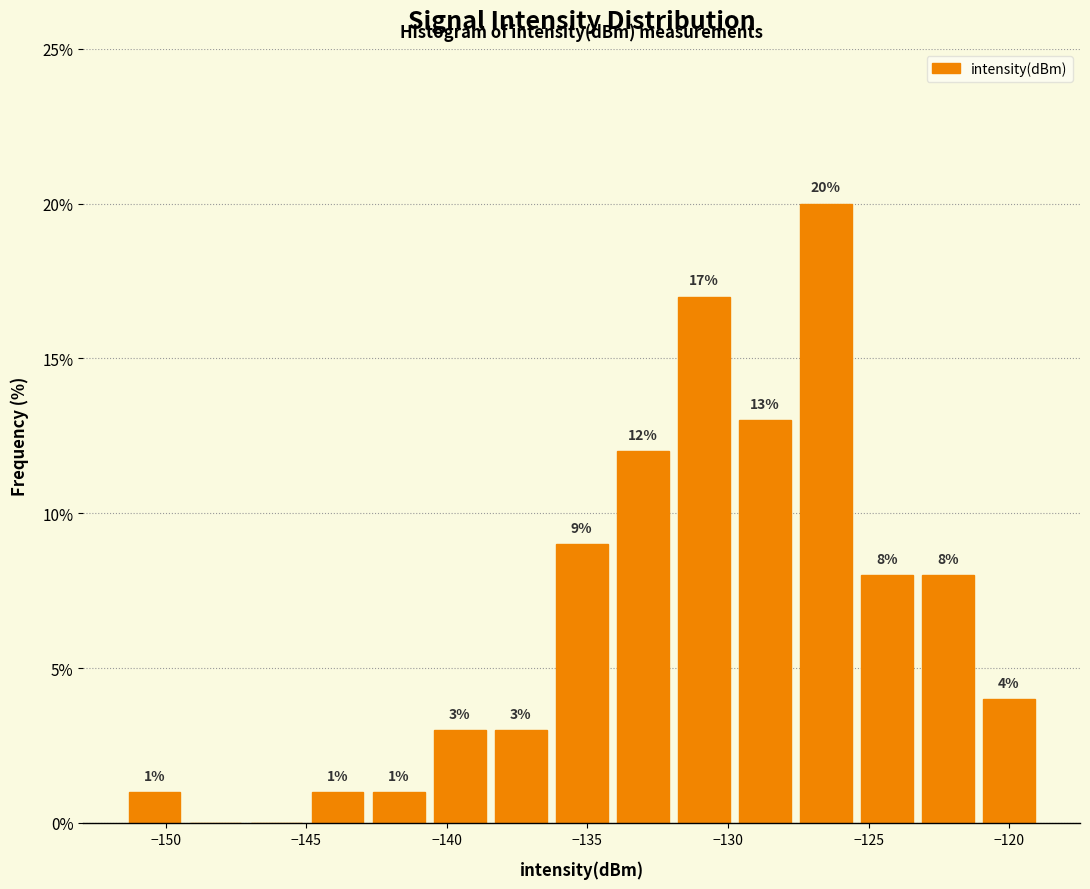

Which range on the x-axis has the tallest bar?

-127.5 to -125.5